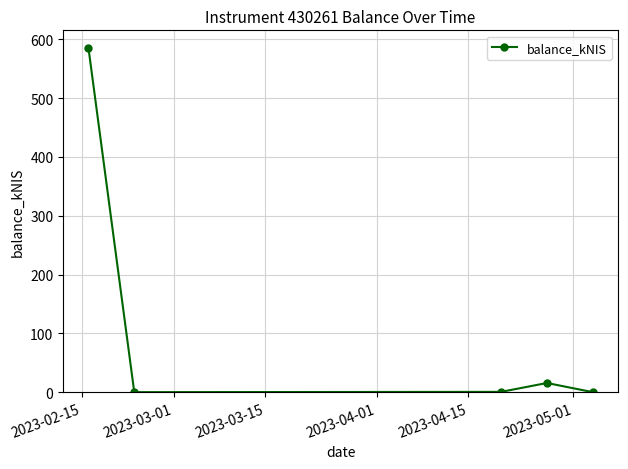

What is the value of the 4th point from the left?

15.6